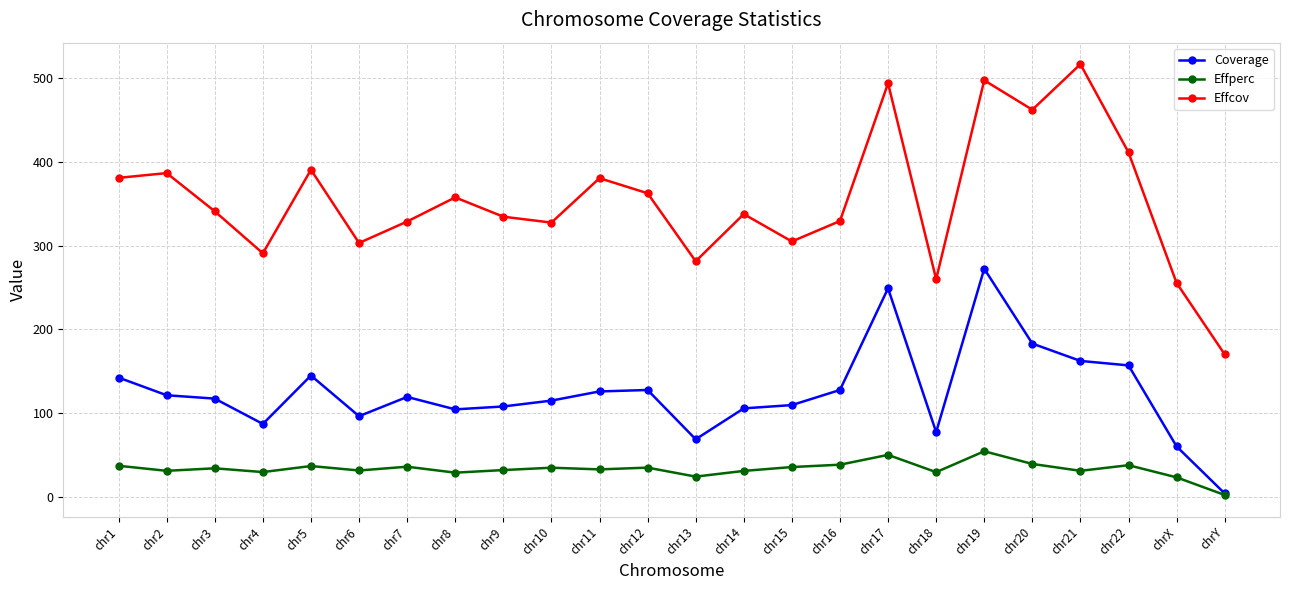

The Effcov series shows 334.4 at chr9. True or false?

True